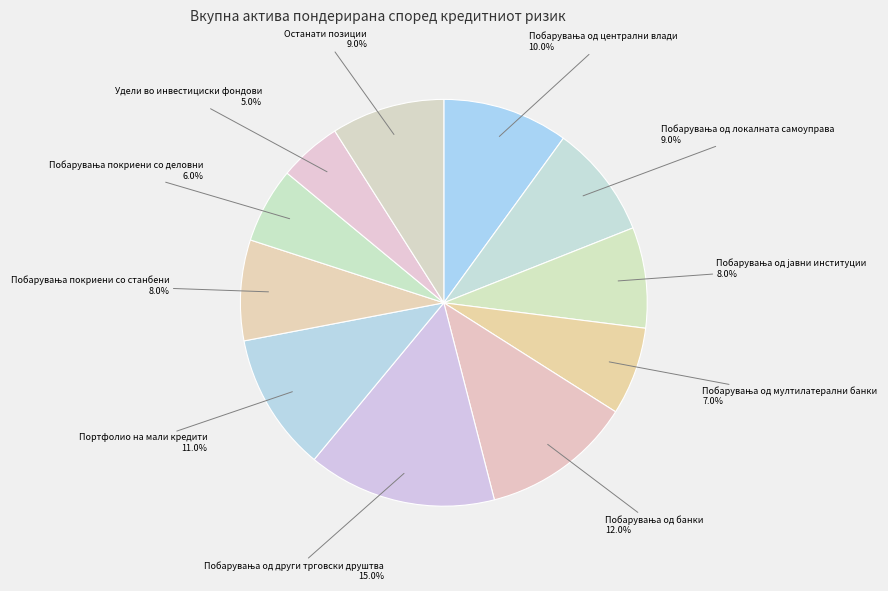

Does any single category account for the majority?

No